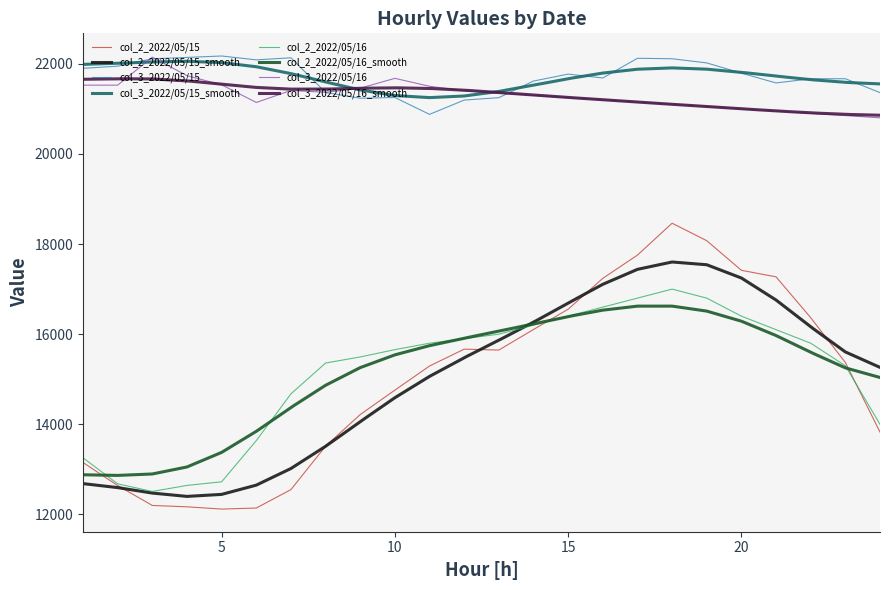

What is the value of the col_2_2022/05/15 point at the 6th from the left?

12143